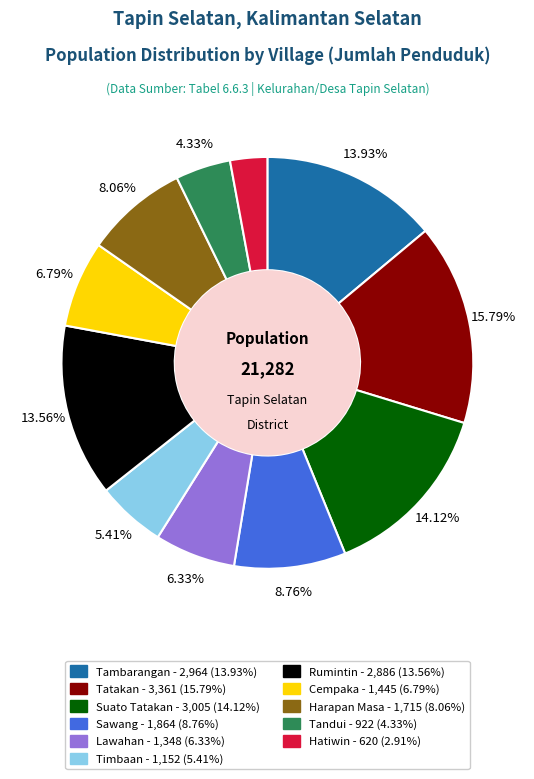

Combined, what portion of the pie is Sawang and Lawahan?

15.1%